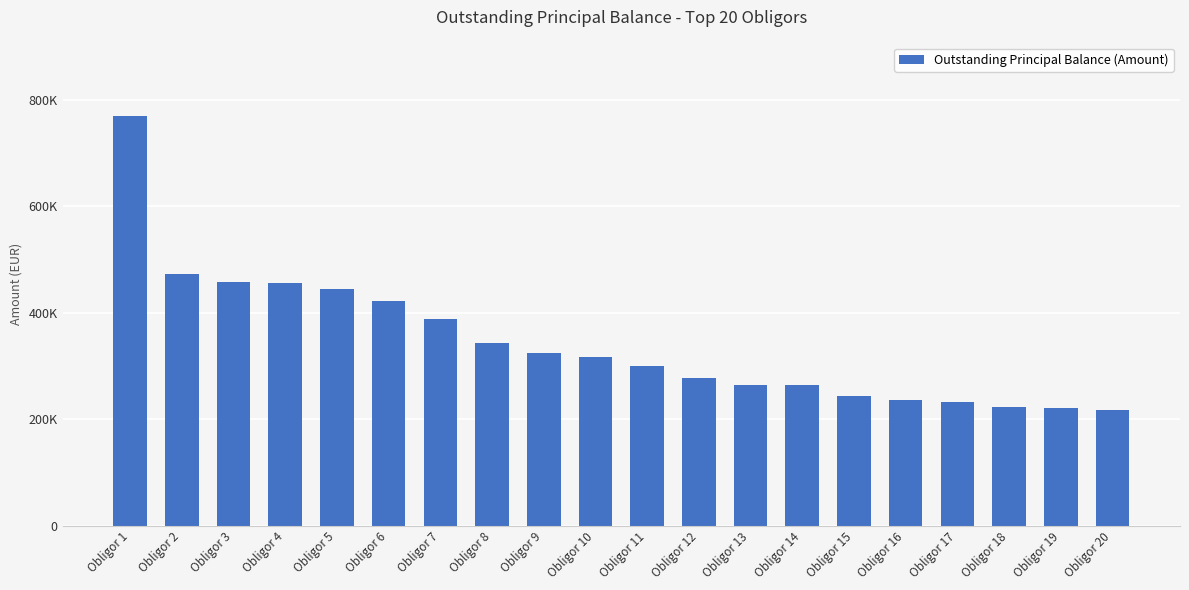

Which category has the lowest value across all series?

Obligor 20